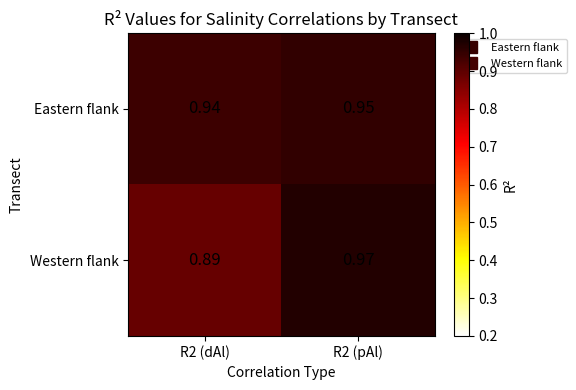

Is the value of Western flank at R2 (pAl) greater than the value of Eastern flank at R2 (pAl)?

Yes